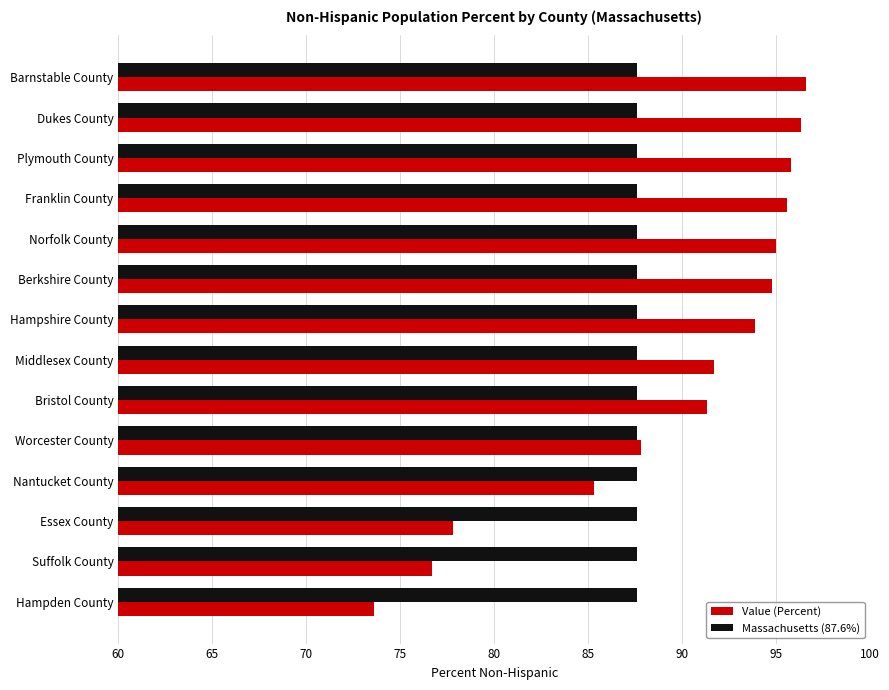

What is the total value across all series at Essex County?

165.4